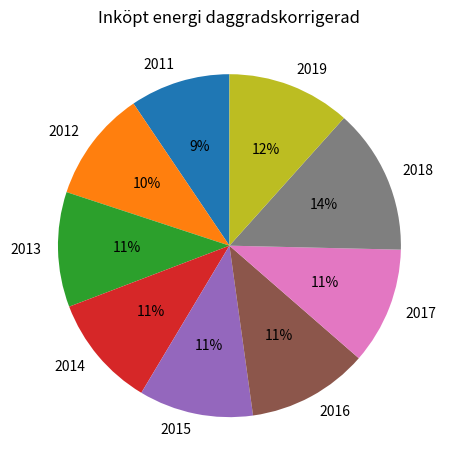

Which category has the smallest portion of the pie?

2011